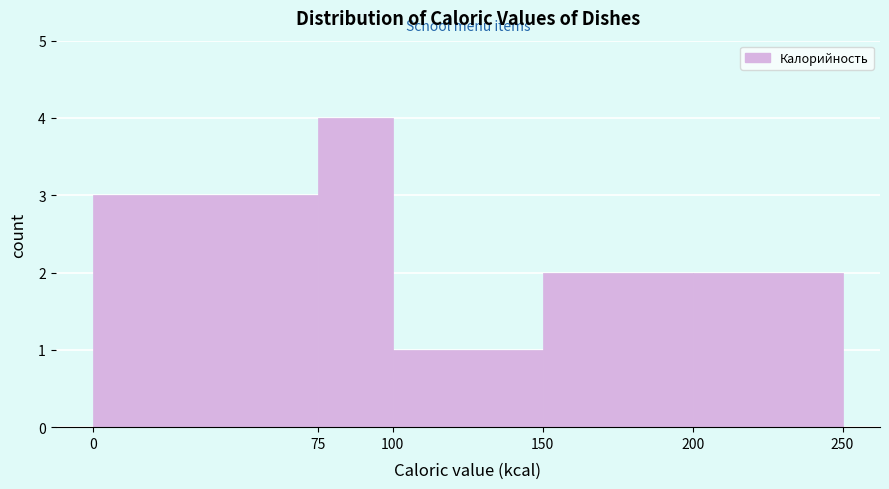

Reading left to right, transcribe this chart: for each bar, give the range it covers on the x-axis and its height. The values are not printed on the chart, so give them approximately, as read against the axis.

0 to 75: 3
75 to 100: 4
100 to 150: 1
150 to 200: 2
200 to 250: 2